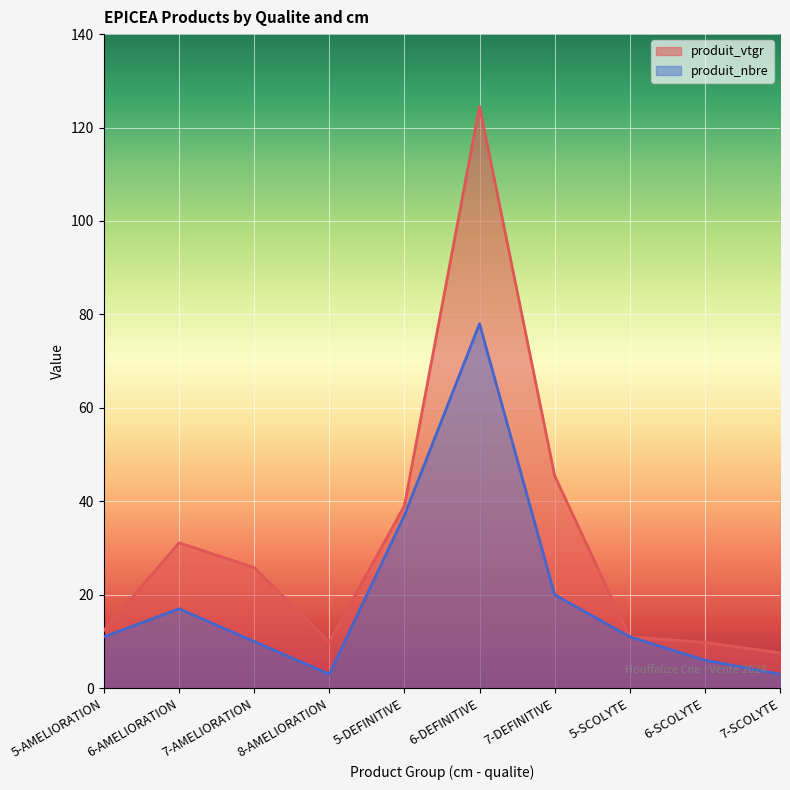

What is the difference between the highest and lowest values at 7-DEFINITIVE?

25.5